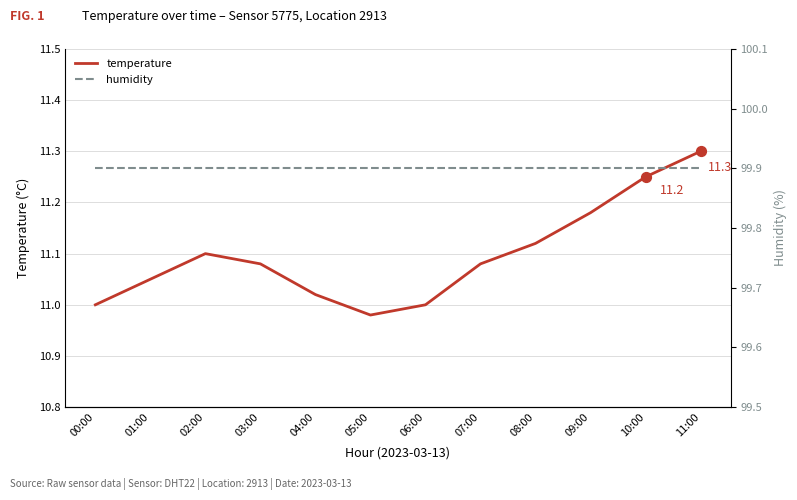

What are all the series names shown in the legend?

temperature, humidity